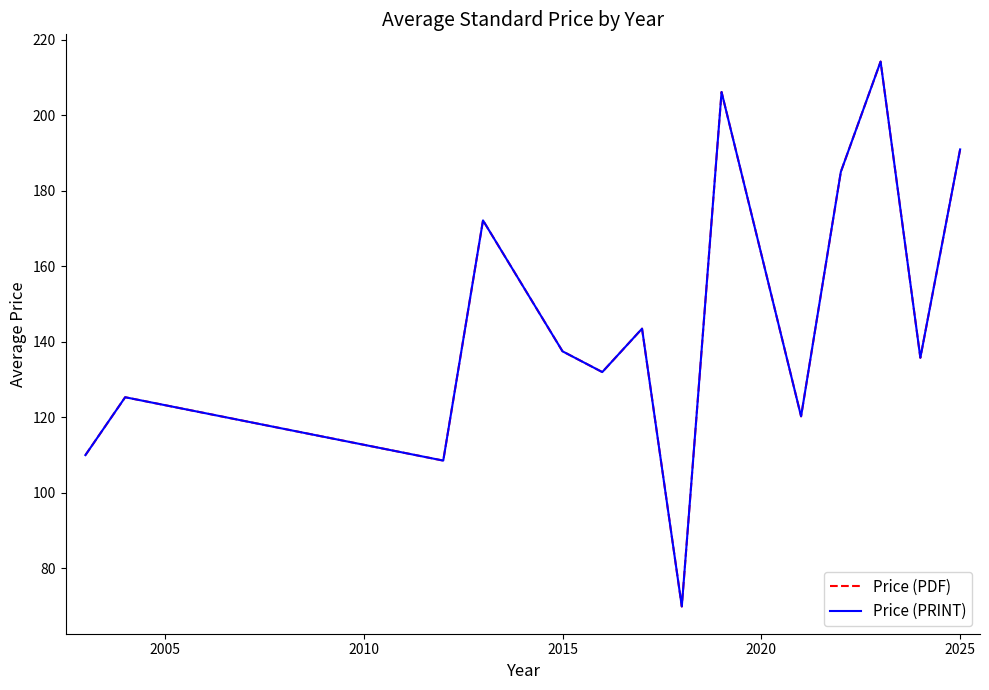

Does the chart have visible grid lines?

No